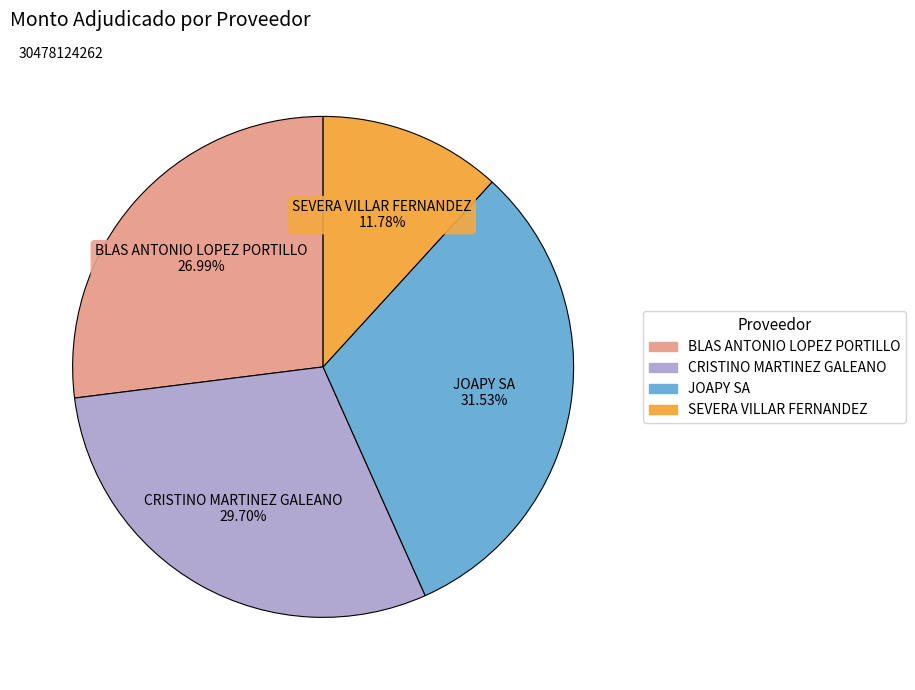

How many slices are in this pie chart?

4